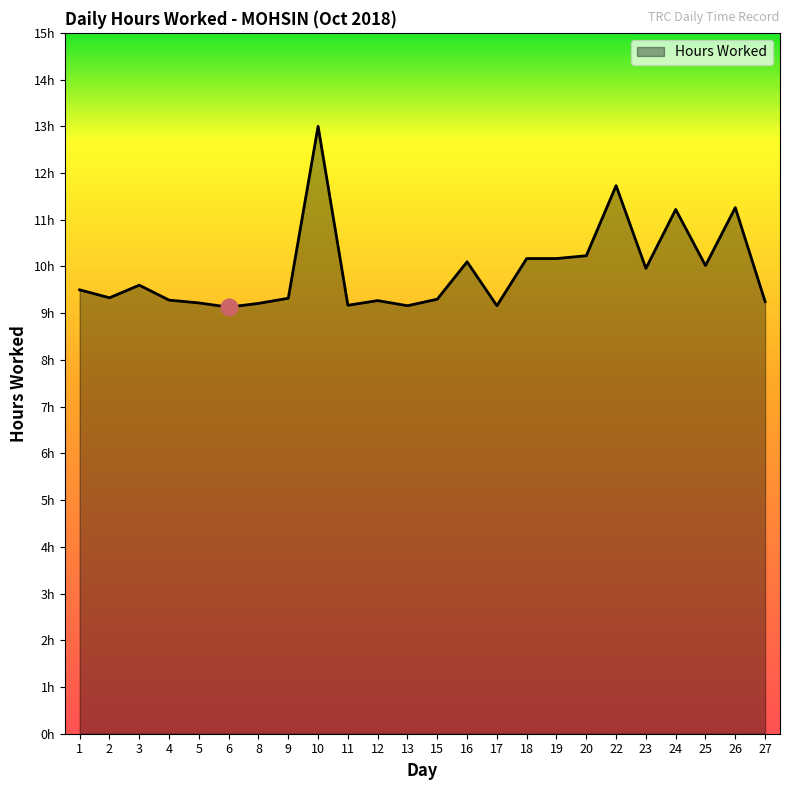

Rank the categories by value from lowest to highest.

6, 13, 17, 11, 8, 5, 27, 12, 4, 15, 9, 2, 1, 3, 23, 25, 16, 18, 19, 20, 24, 26, 22, 10